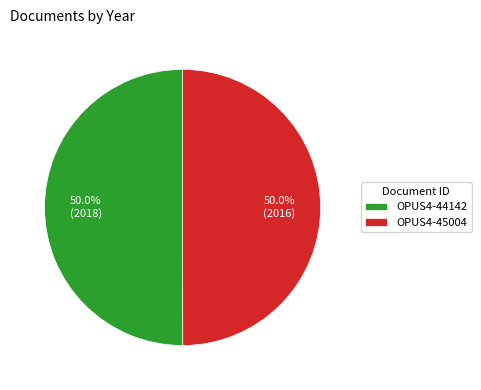

Is it true that OPUS4-44142 is 35% of the pie?

False